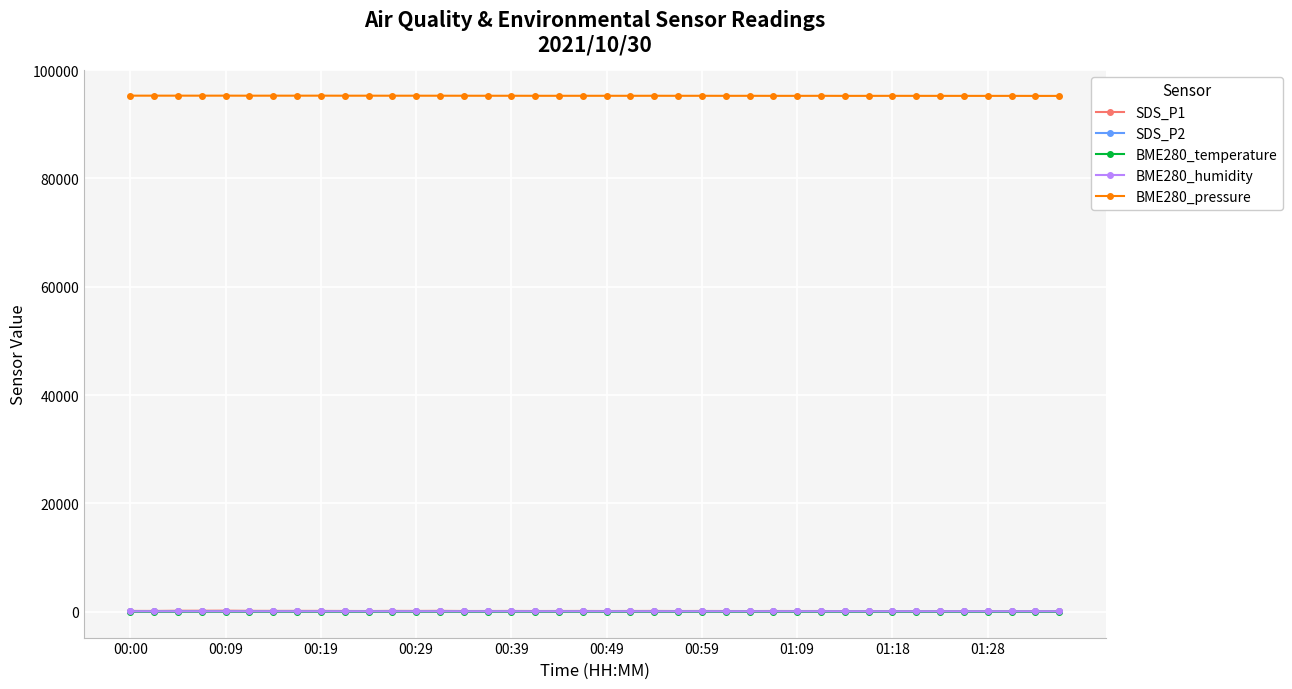

At how many categories does at least one series exceed 86982?

40